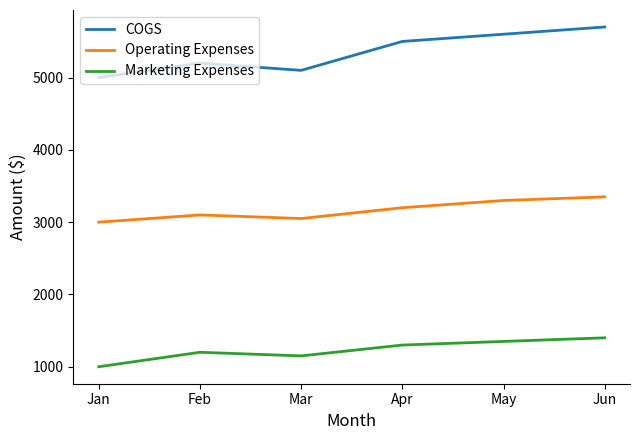

Which category has the highest value in the Marketing Expenses series?

Jun